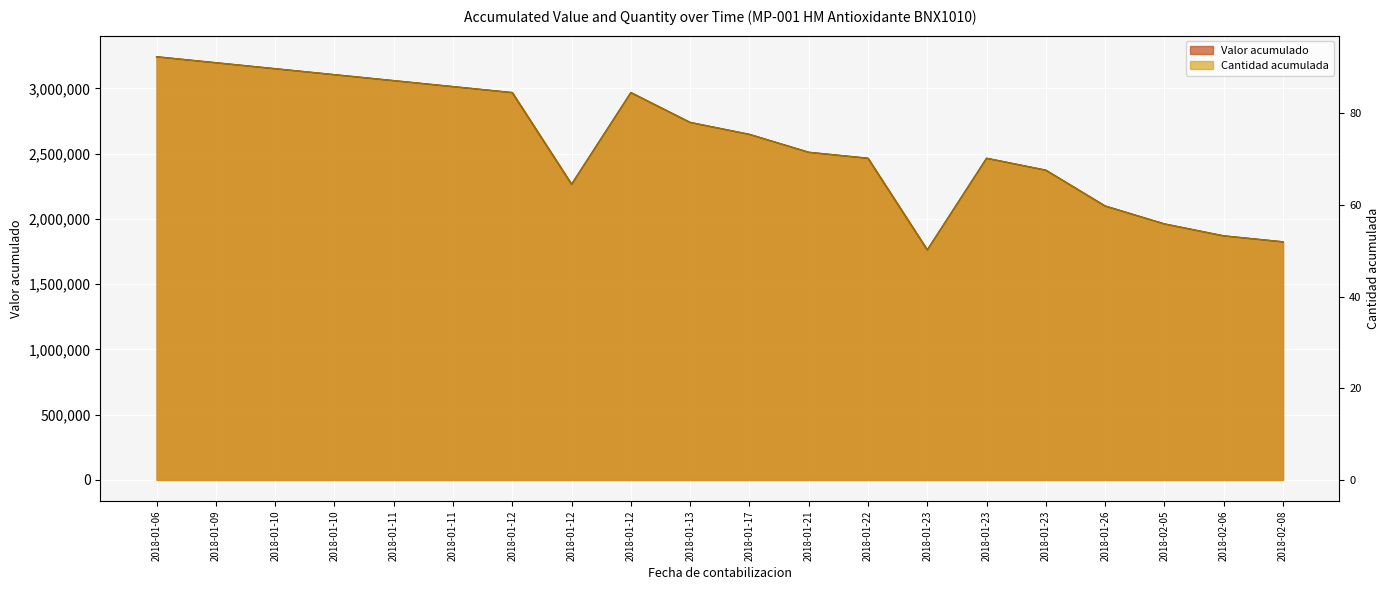

Which has a higher value, 2018-01-23 or 2018-01-06?

2018-01-06